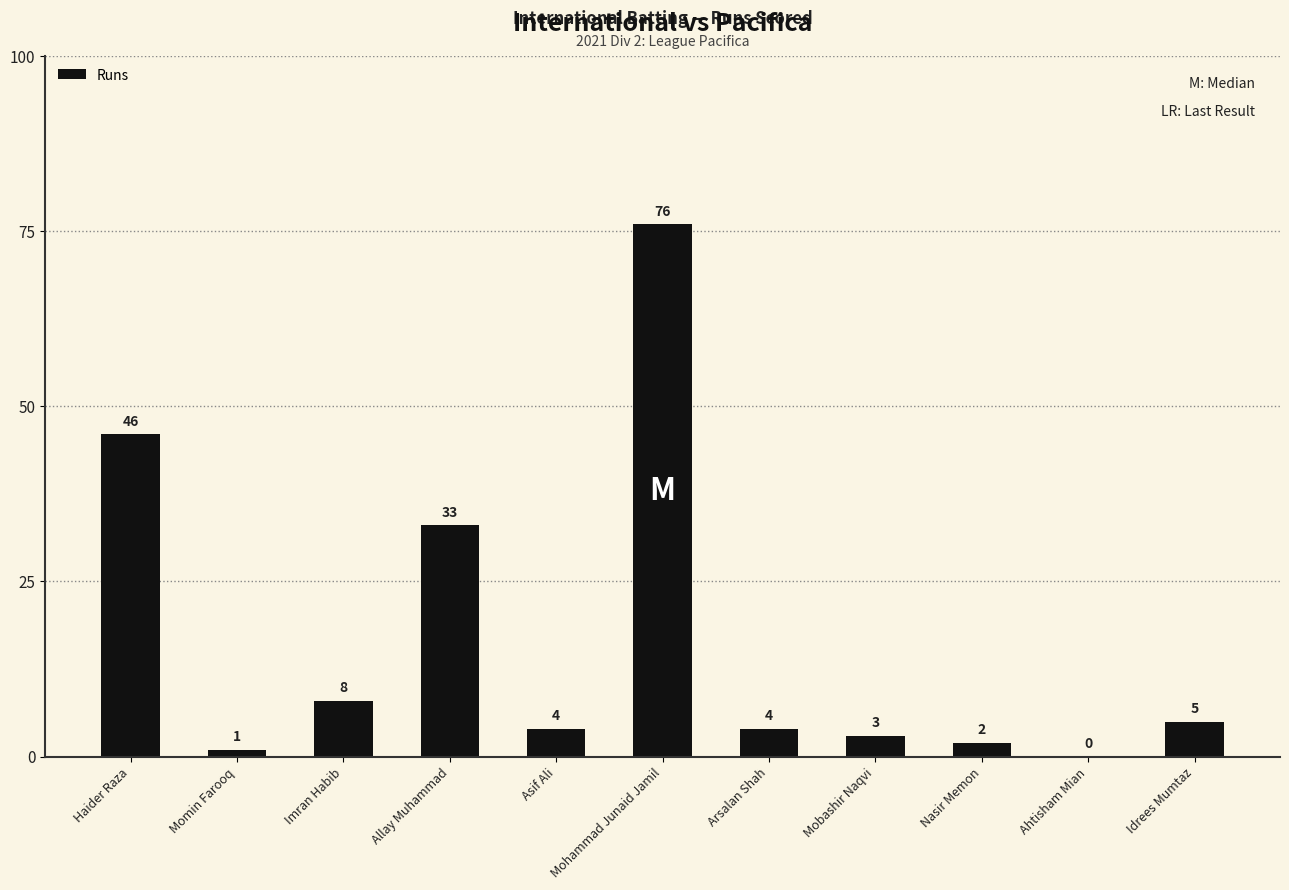

Where is the data nearest to the value 38?

Allay Muhammad